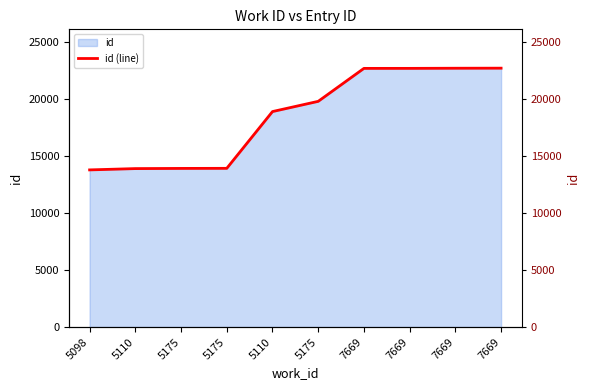

Reading left to right, what are all the values shown in this chart?

5098=13776	5110=13890	5175=13906	5175=13913	5110=18889	5175=19785	7669=22674	7669=22675	7669=22687	7669=22693